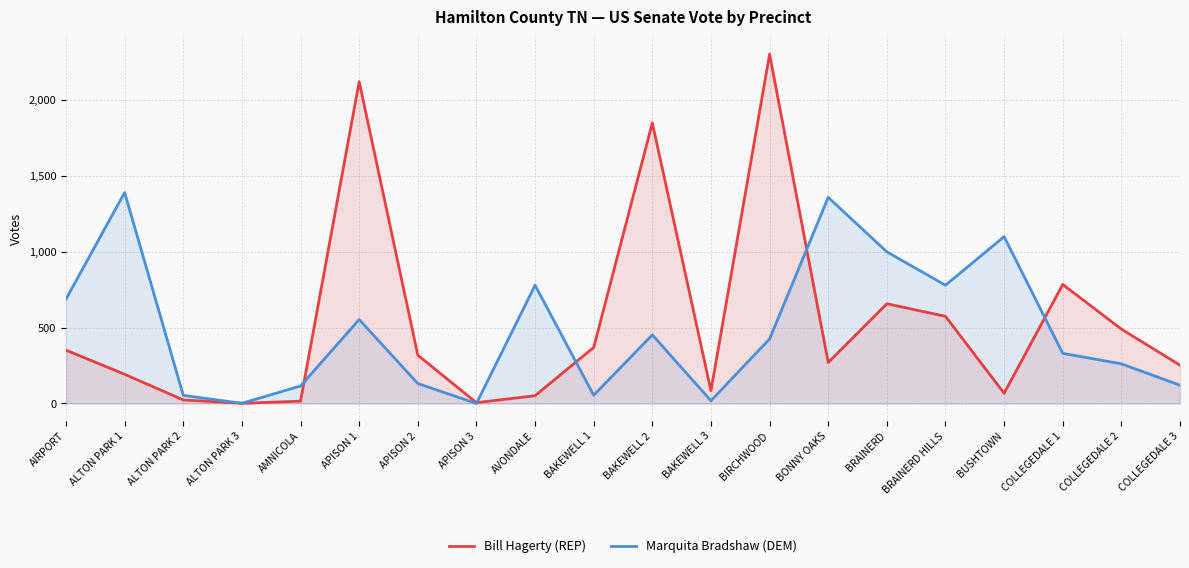

Rank the series by their average value, from highest to lowest.

Bill Hagerty (REP), Marquita Bradshaw (DEM)